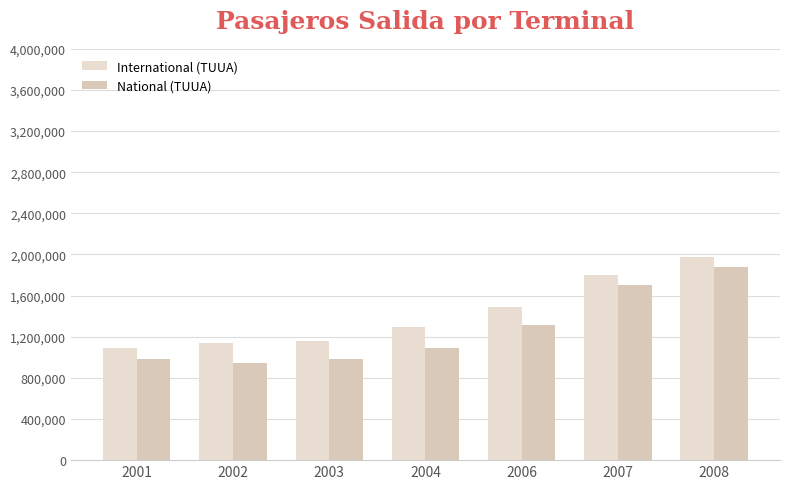

At which label does National (TUUA) reach its peak?

2008